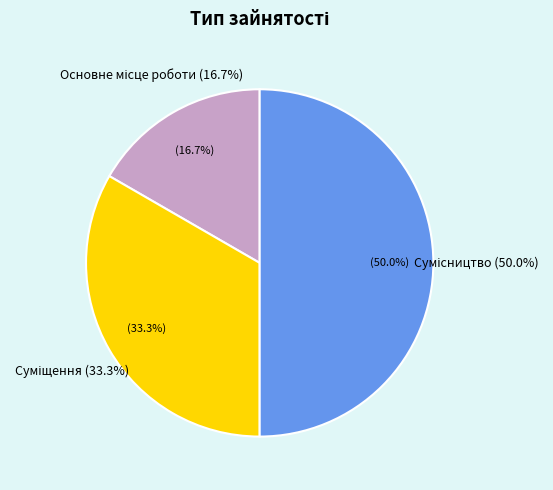

Combined, do Суміщення and Сумісництво account for over 50%?

Yes